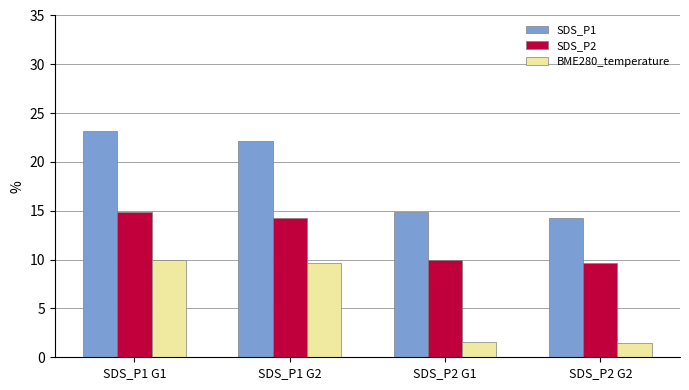

Reading left to right, list all the values displayed in this chart.

SDS_P1: 23.1	22.1	14.9	14.2
SDS_P2: 14.9	14.2	10.0	9.6
BME280_temperature: 10.0	9.6	1.5	1.5